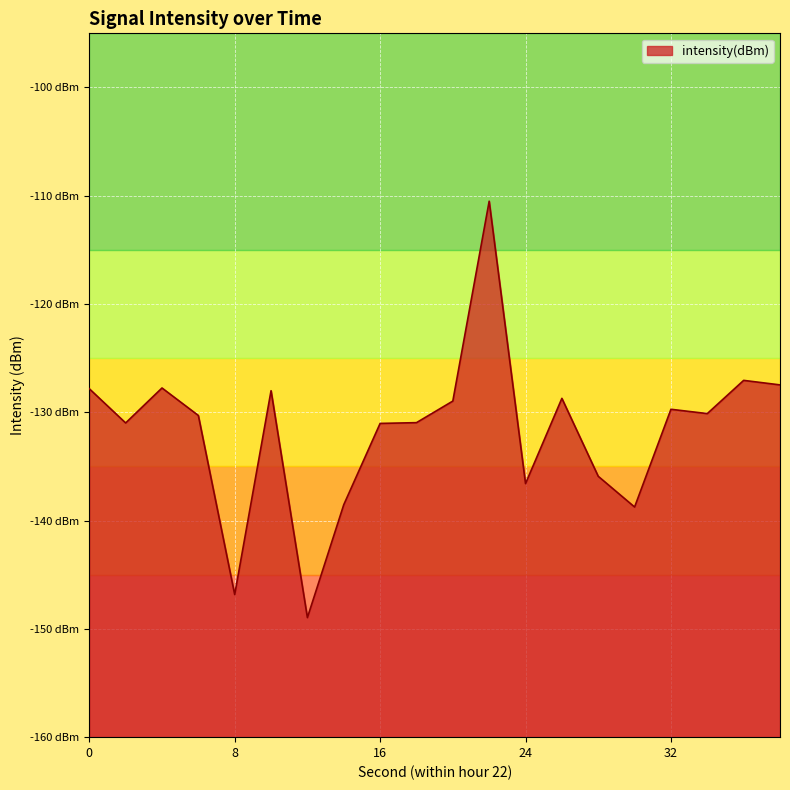

What is the average value?

-131.7